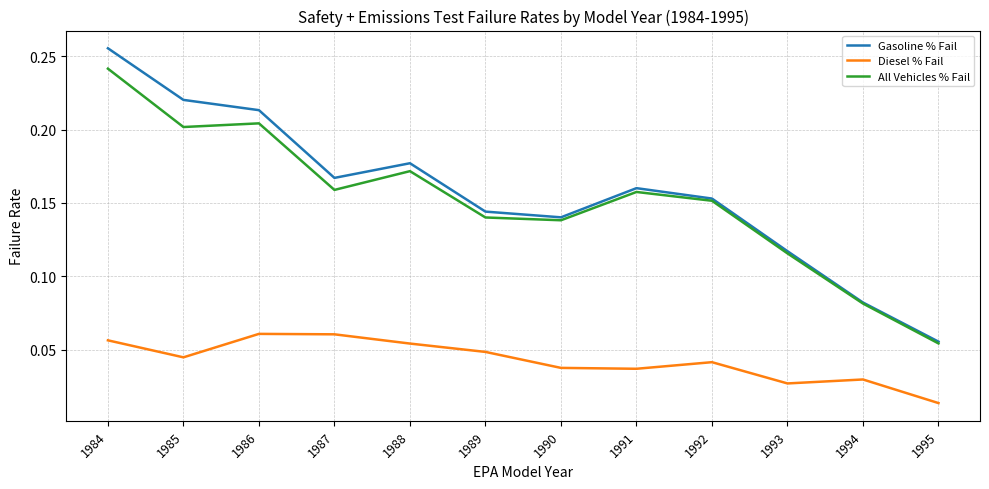

Where is the first local minimum for Diesel % Fail?

1985